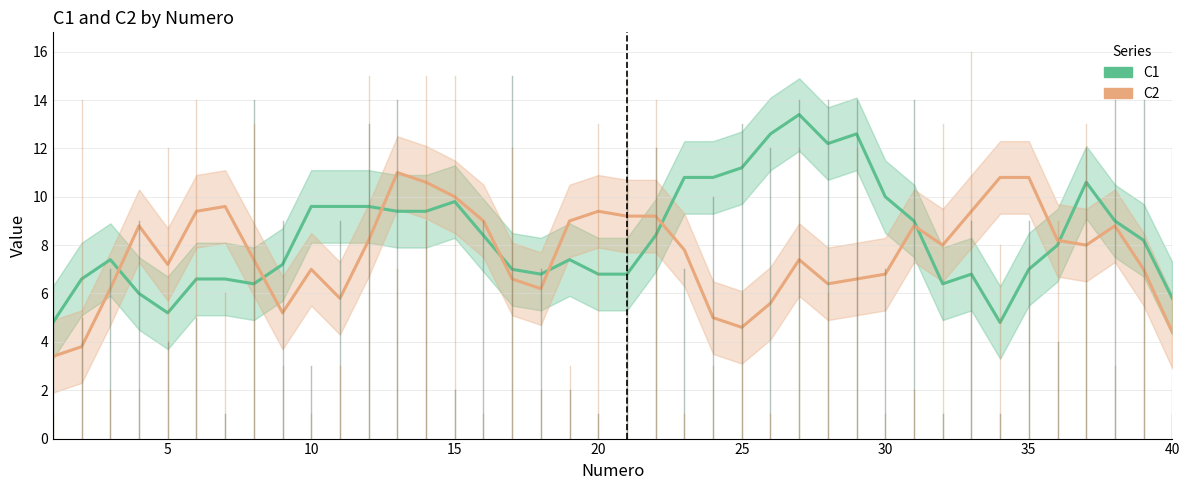

What is the lowest value of the C2 series?

3.4